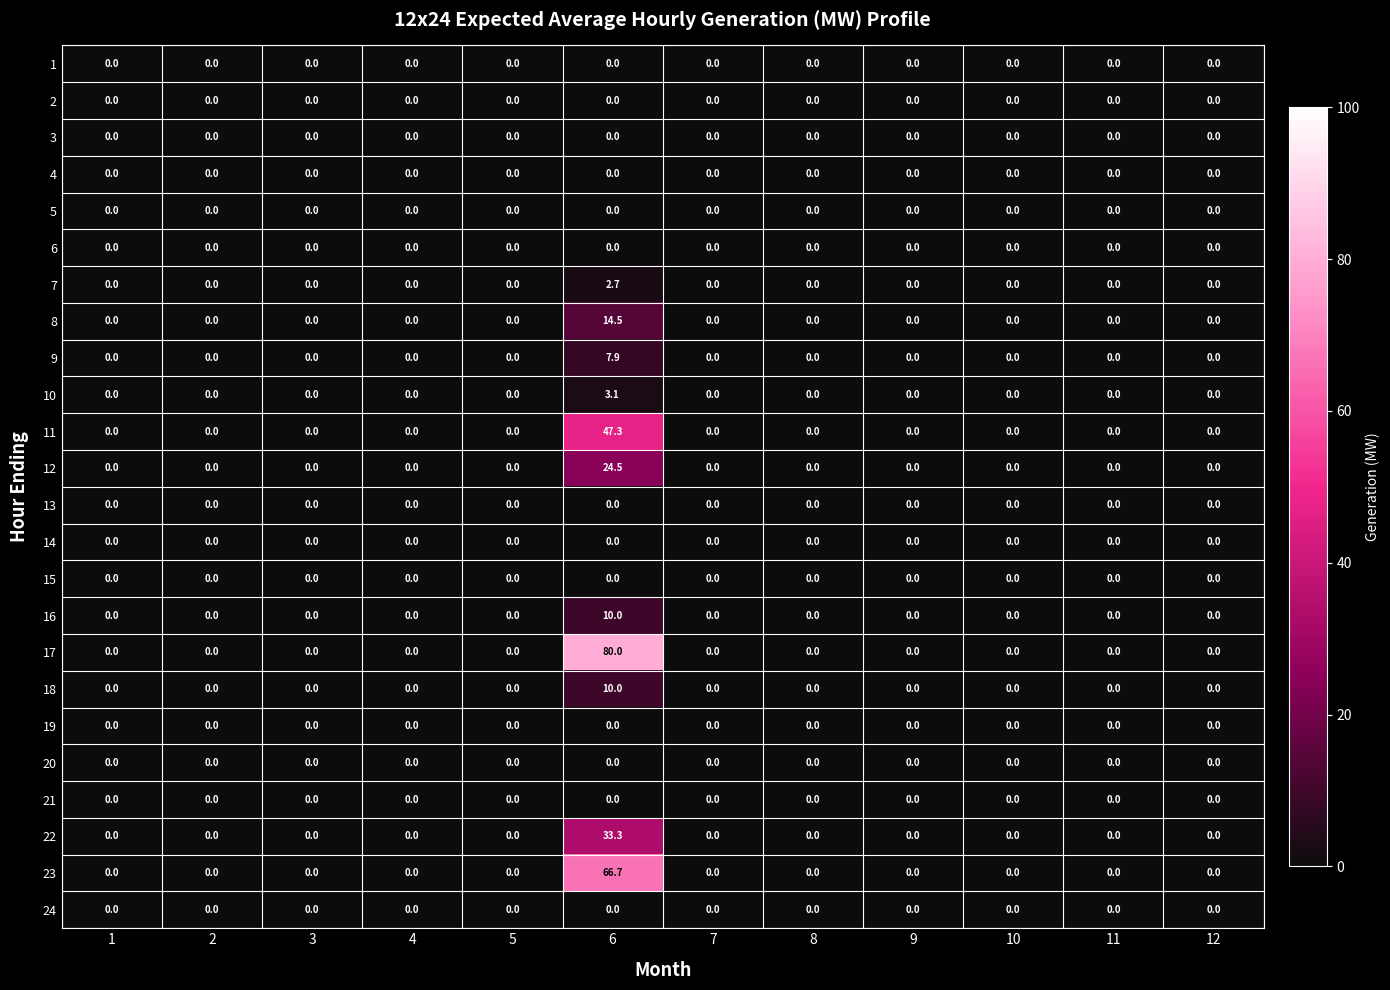

What is the sum of the 11 values at 3 and 6?

47.3